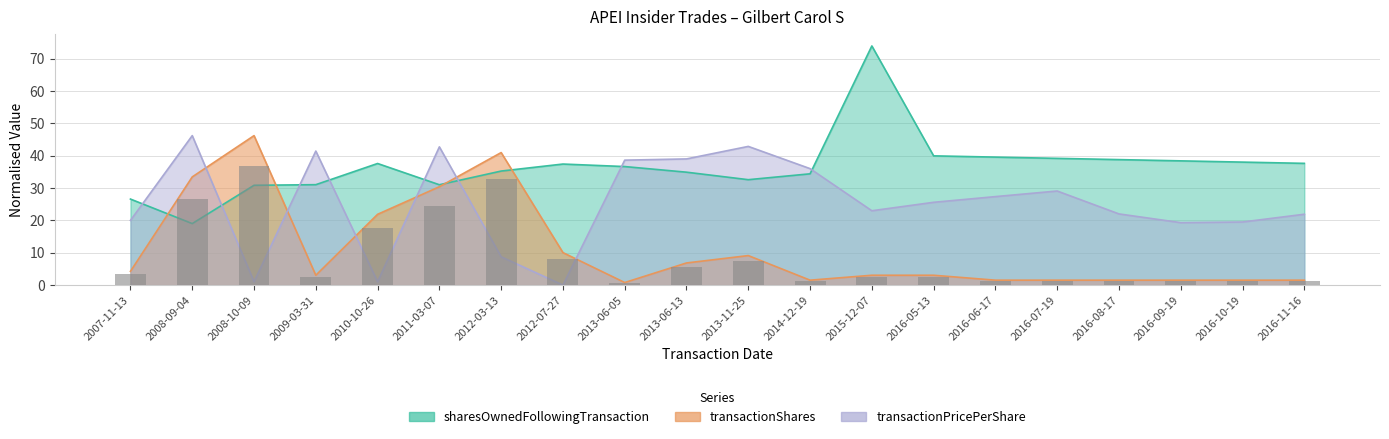

Where does the transactionShares series first go above 3?

2007-11-13